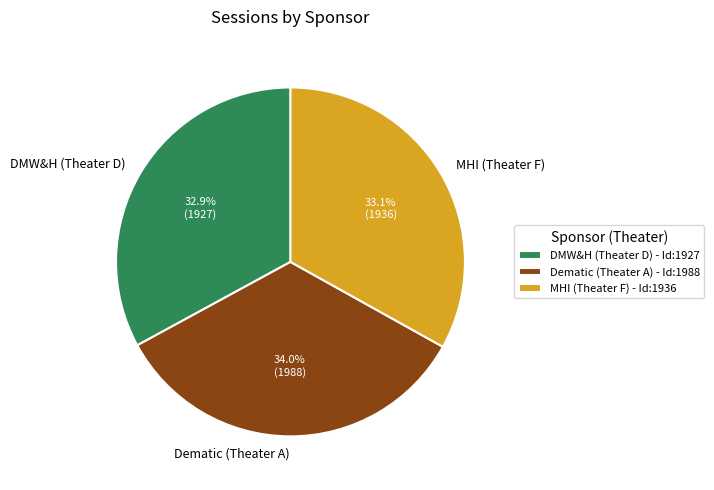

Does any single category account for the majority?

No